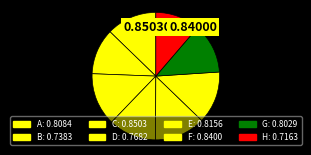

How many slices are in this pie chart?

8